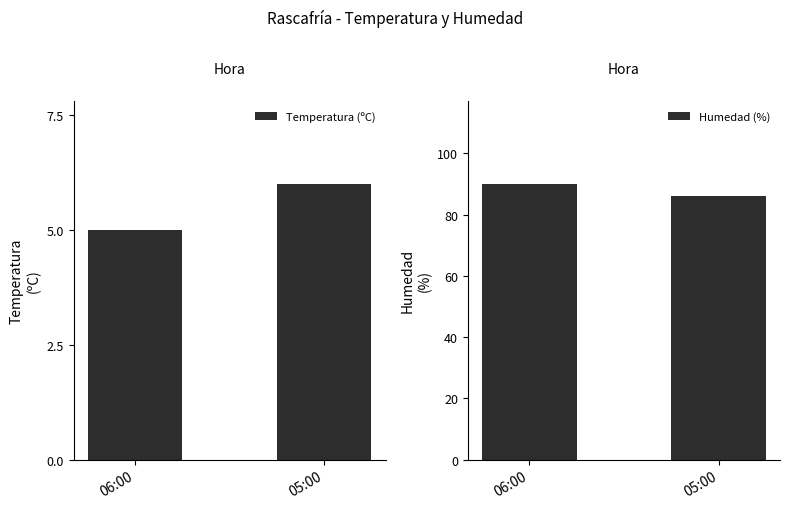

Reading left to right, what are all the values shown in this chart?

Temperatura (ºC): 5	6
Humedad (%): 90	86